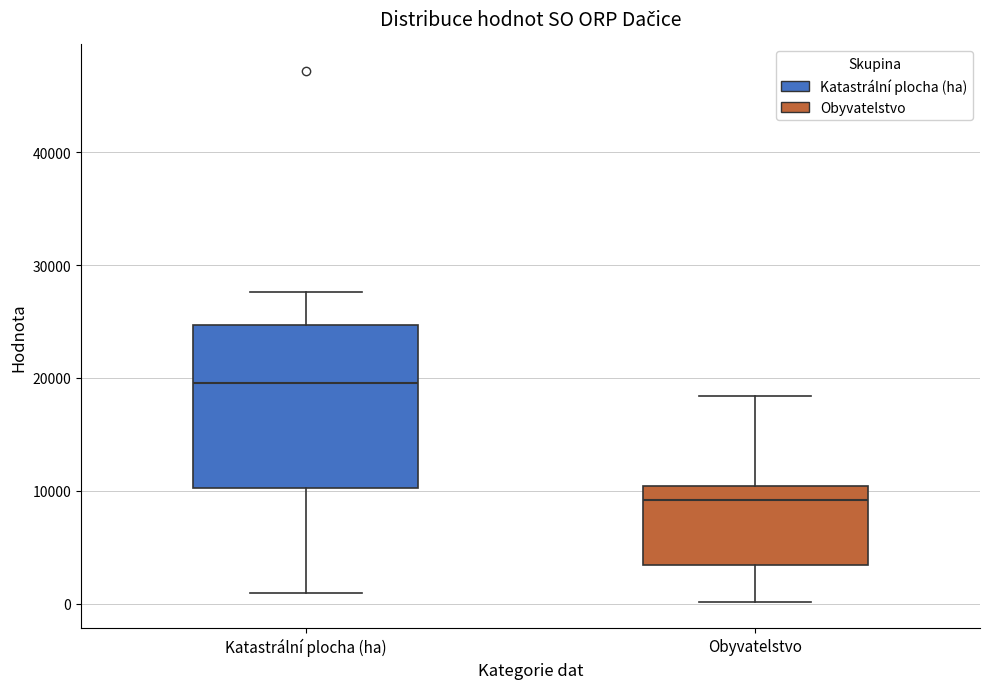

Reading left to right, transcribe this box plot: for each box, give where its median line is, the range the box spans, and where its two whiskers end, as read against the y-axis. The values are not printed on the chart, so give them approximately, as read against the axis.

Katastrální plocha (ha): median 20000, box 10000 to 25000, whiskers 1000 to 28000
Obyvatelstvo: median 9000, box 3000 to 10000, whiskers 0 to 18000